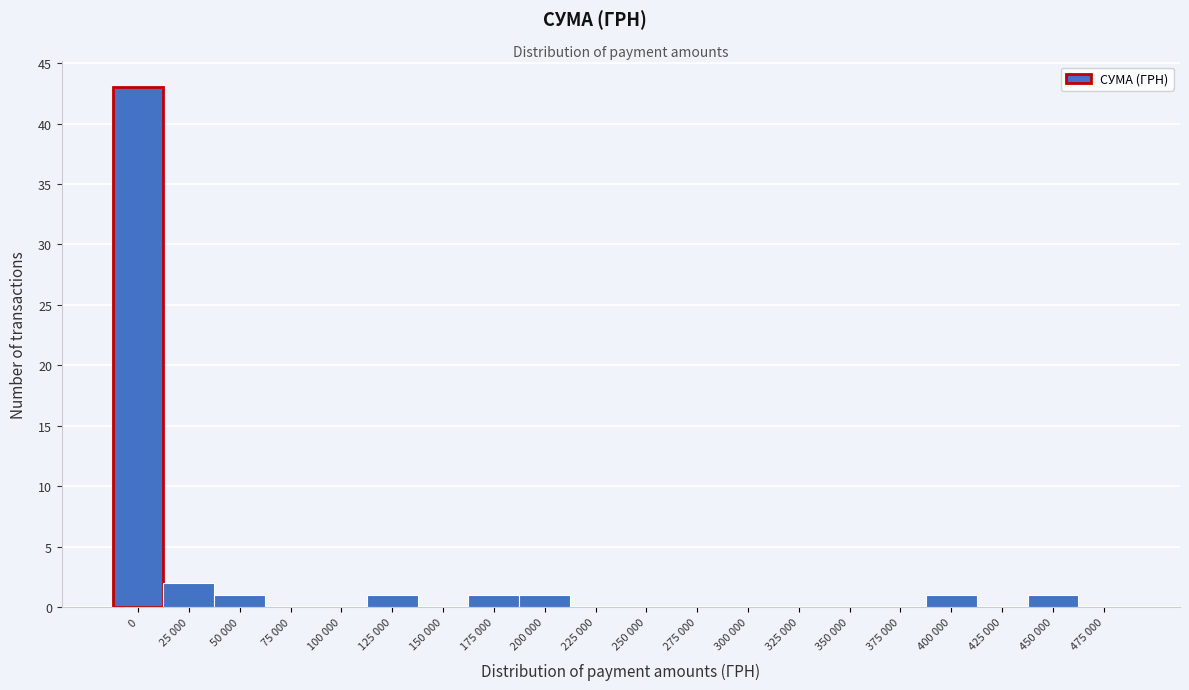

Reading left to right, transcribe all the data shown in this chart.

0=43	25 000=2	50 000=1	75 000=0	100 000=0	125 000=1	150 000=0	175 000=1	200 000=1	225 000=0	250 000=0	275 000=0	300 000=0	325 000=0	350 000=0	375 000=0	400 000=1	425 000=0	450 000=1	475 000=0